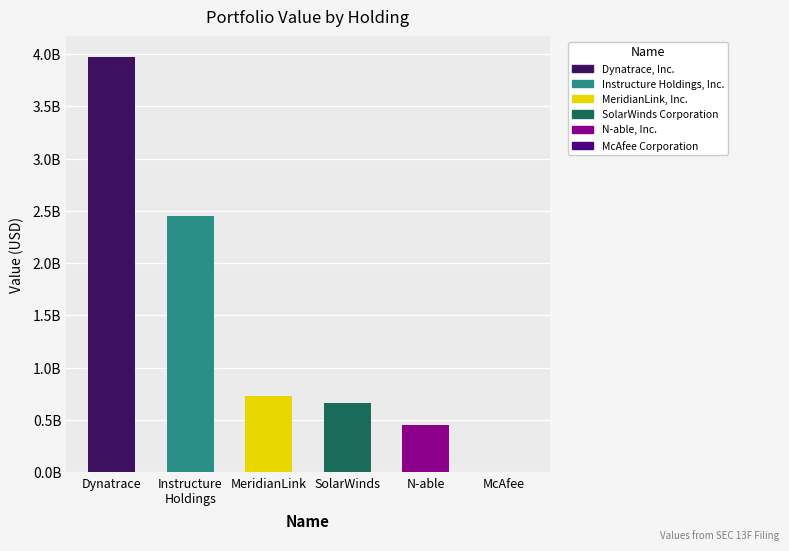

List the labels in order of value, smallest first.

McAfee Corporation, N-able, Inc., SolarWinds Corporation, MeridianLink, Inc., Instructure Holdings, Inc., Dynatrace, Inc.